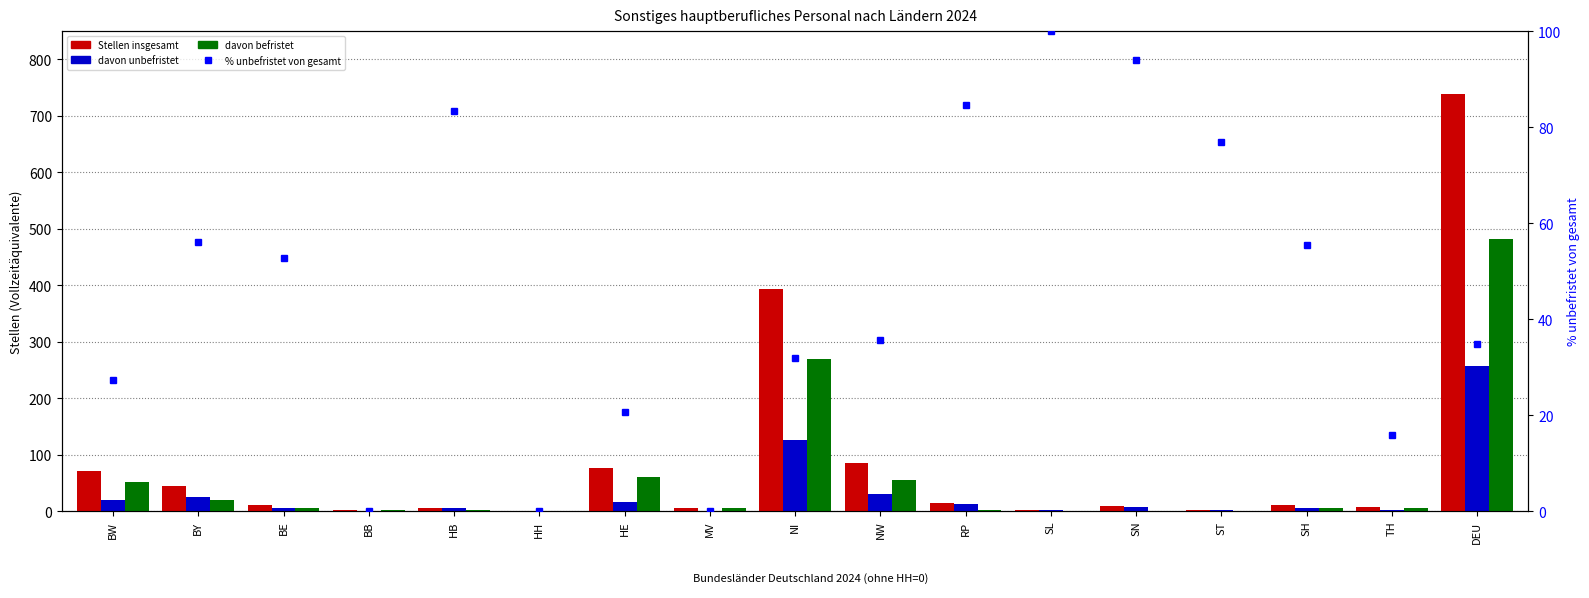

Reading left to right, transcribe all the data shown in this chart.

Stellen insgesamt: BW=71.7	BY=45.1	BE=11.0	BB=1.6	HB=6.0	HH=0.0	HE=75.4	MV=6.0	NI=393.5	NW=85.9	RP=14.3	SL=1.0	SN=8.4	ST=2.6	SH=10.1	TH=6.3	DEU=738.9
davon unbefristet: BW=19.6	BY=25.3	BE=5.8	BB=0.0	HB=5.0	HH=0.0	HE=15.6	MV=0.0	NI=125.1	NW=30.6	RP=12.1	SL=1.0	SN=7.9	ST=2.0	SH=5.6	TH=1.0	DEU=256.6
davon befristet: BW=52.1	BY=19.8	BE=5.2	BB=1.6	HB=1.0	HH=0.0	HE=59.8	MV=6.0	NI=268.4	NW=55.3	RP=2.2	SL=0.0	SN=0.5	ST=0.6	SH=4.5	TH=5.3	DEU=482.3
% unbefristet: BW=27.3	BY=56.1	BE=52.7	BB=0.0	HB=83.3	HH=0.0	HE=20.7	MV=0.0	NI=31.8	NW=35.6	RP=84.6	SL=100.0	SN=94.0	ST=76.9	SH=55.4	TH=15.9	DEU=34.7